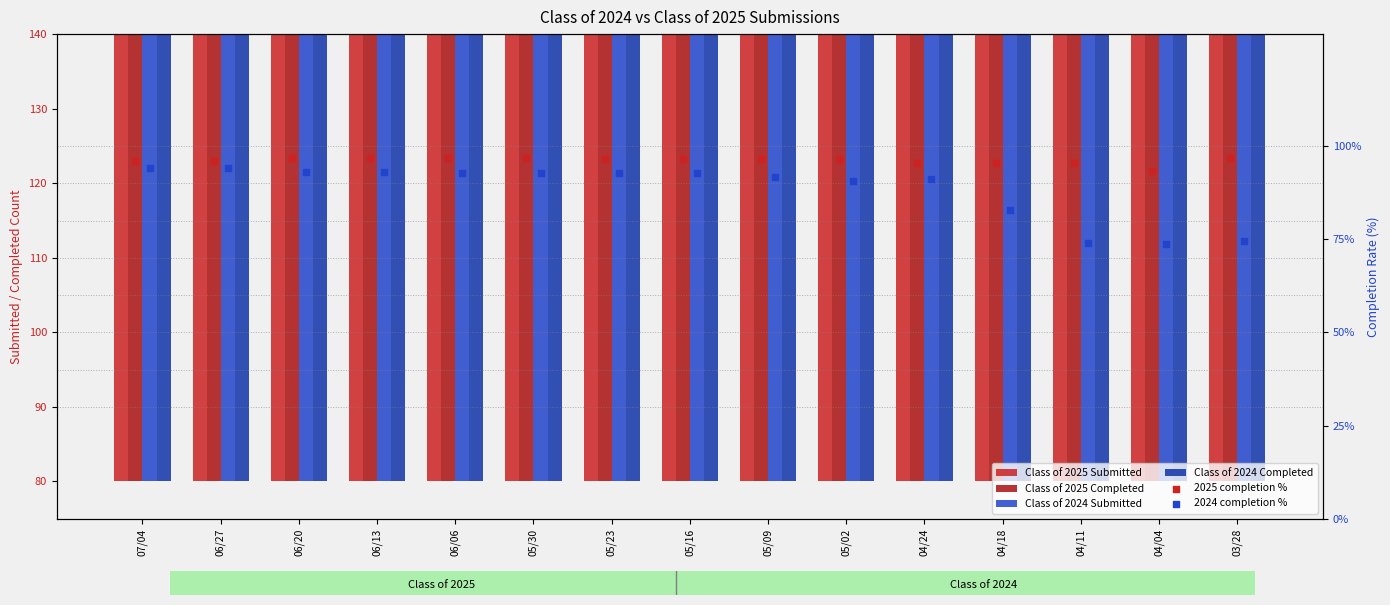

Which series contains the lowest Y value?

Class of 2024 Completed